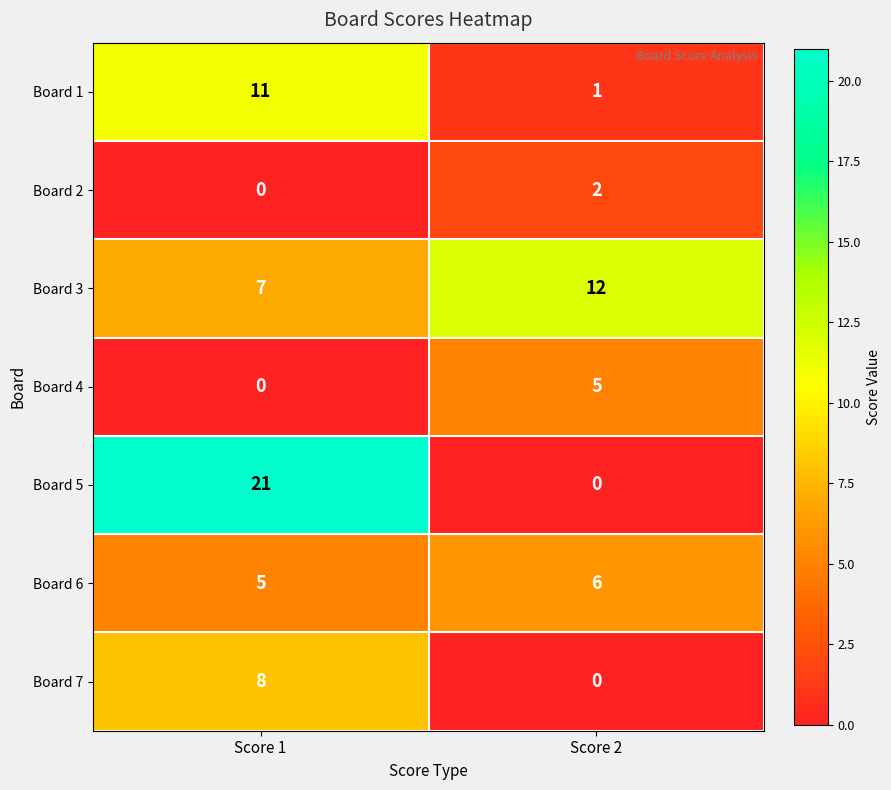

What is the greatest value displayed?

21